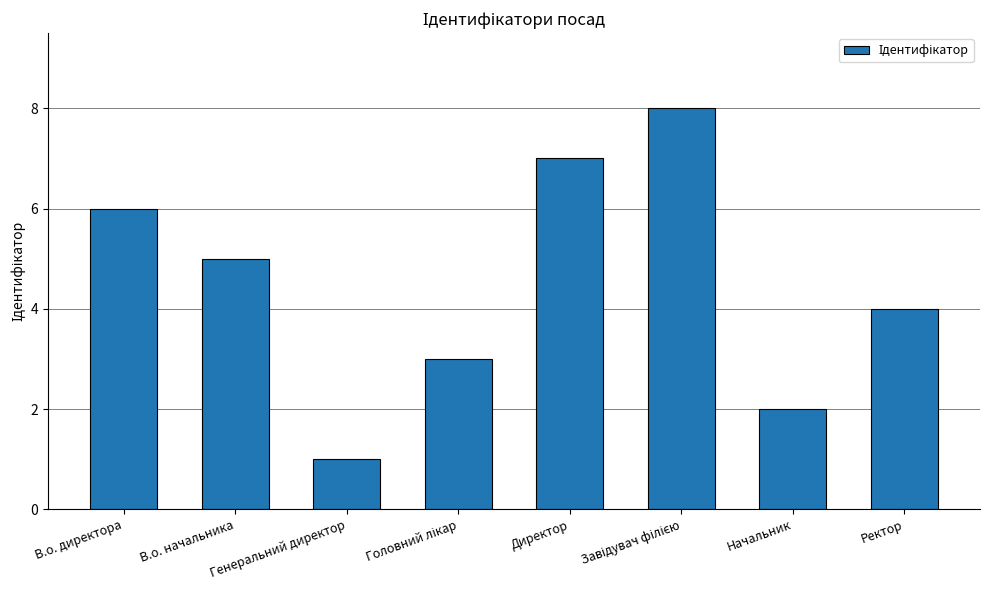

Reading left to right, transcribe all the data shown in this chart.

6	5	1	3	7	8	2	4